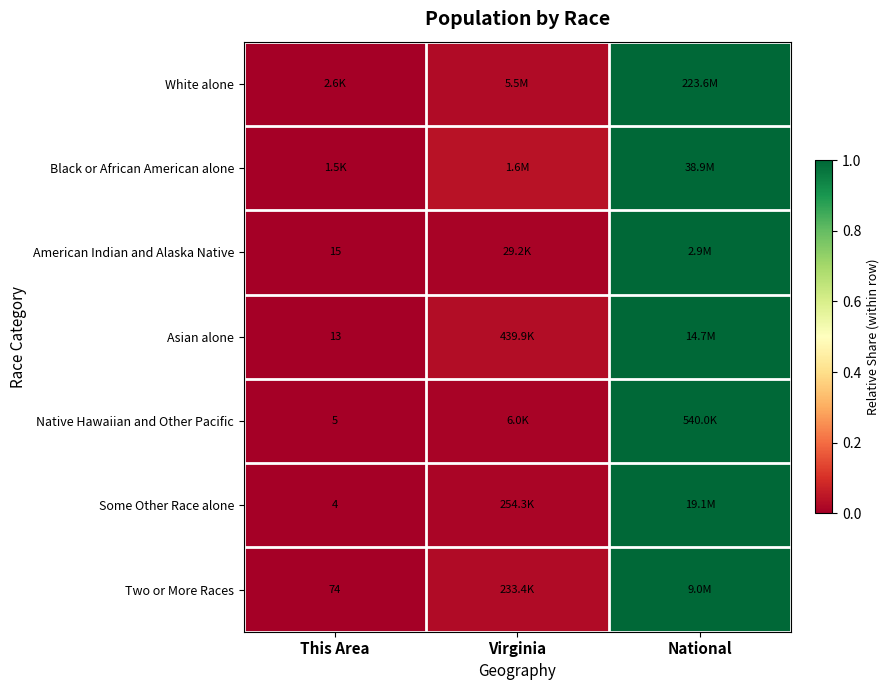

At which category is the sum across all series the highest?

National